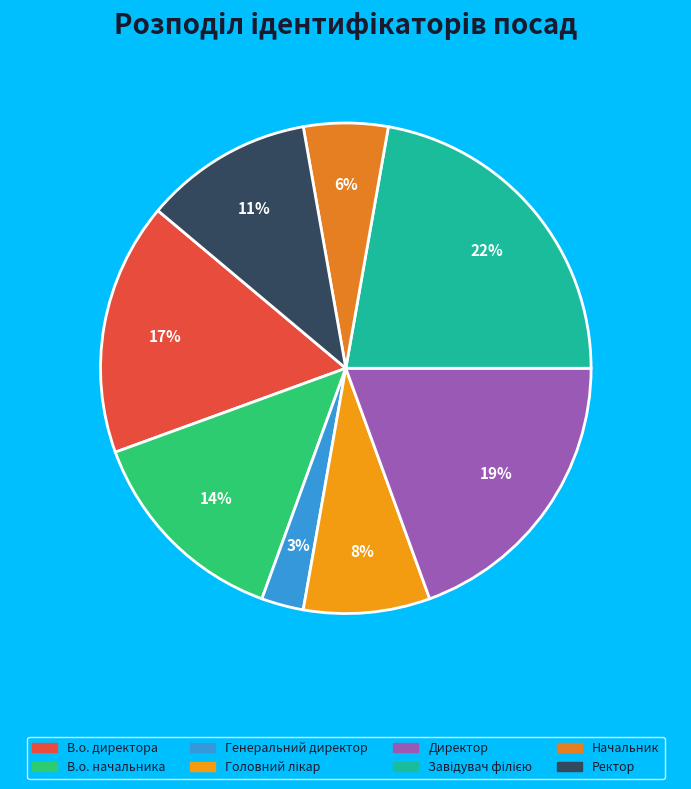

To the nearest percent, what portion does В.о. начальника represent?

14%